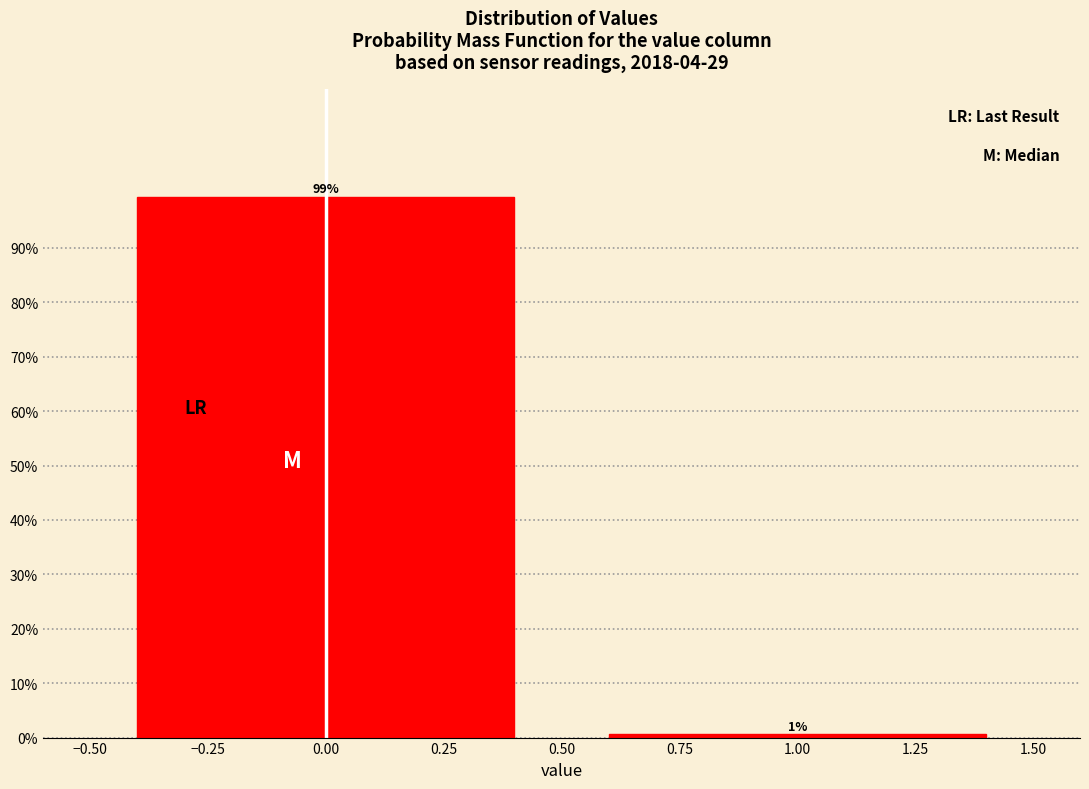

Read the value at 0.00.

99.4